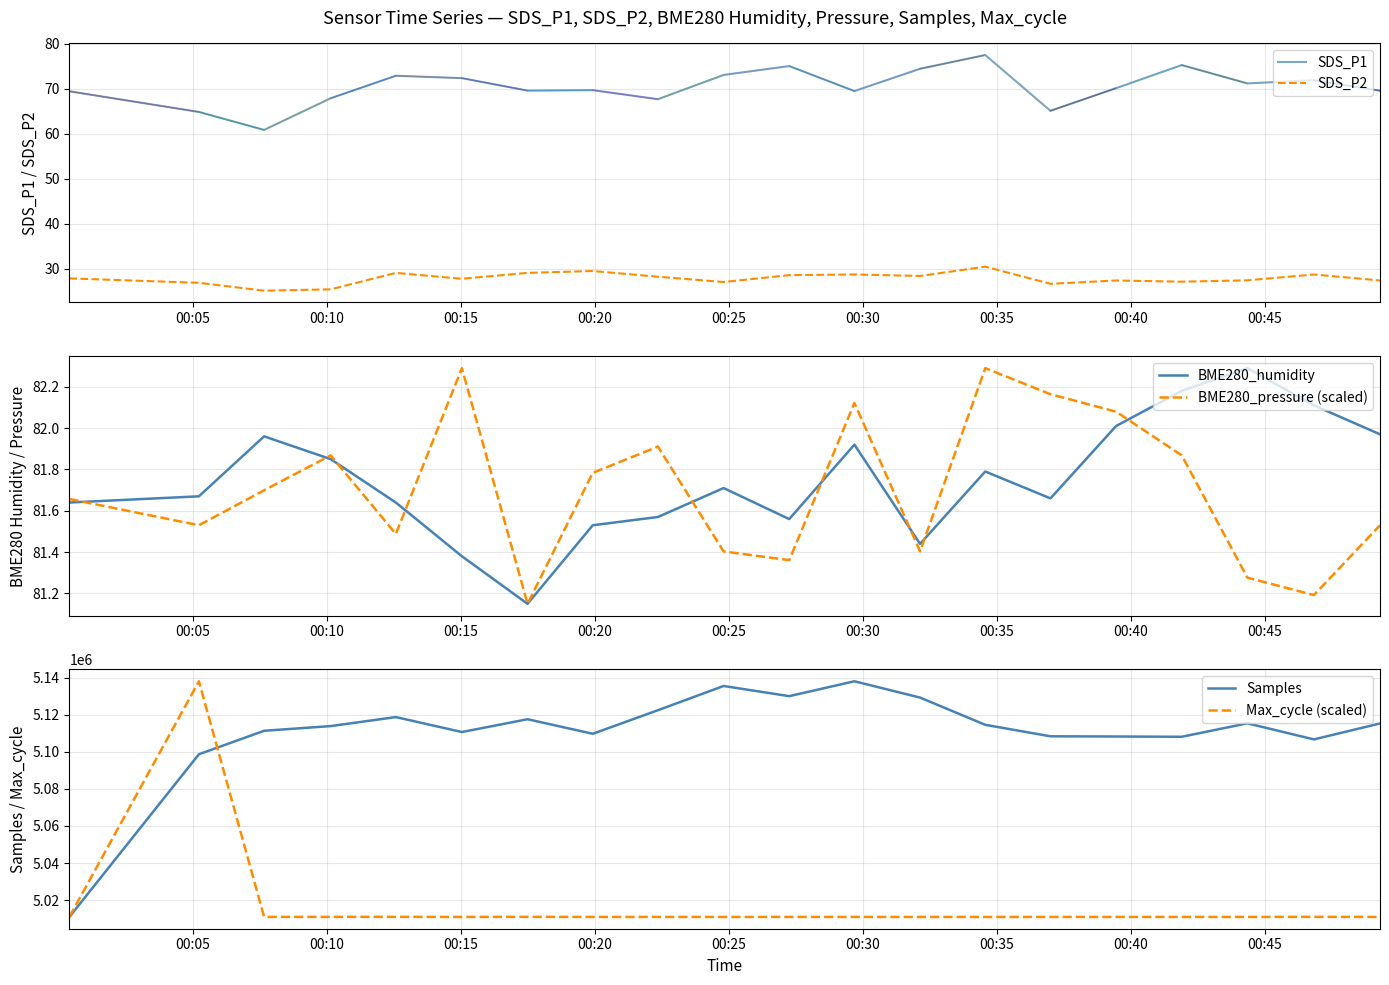

True or false: SDS_P2 and SDS_P1 intersect in this chart.

False